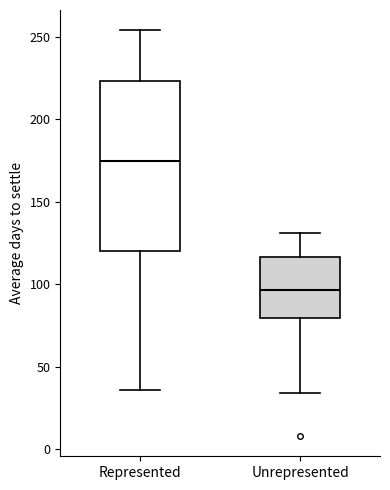

Comparing the boxes themselves (not the whiskers), which one is the tallest?

Represented